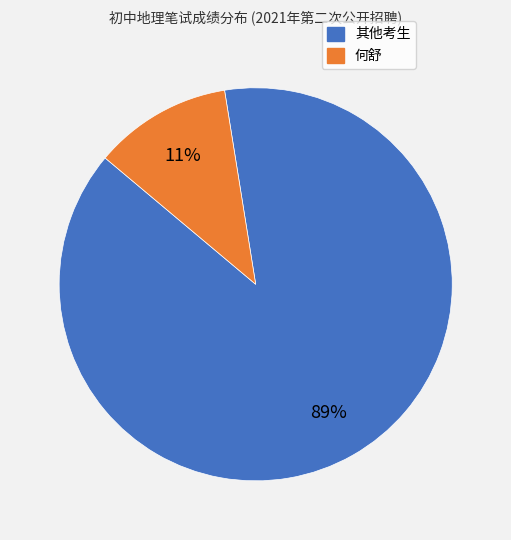

To the nearest percent, what is the combined percentage of 其他考生 and 何舒?

100%